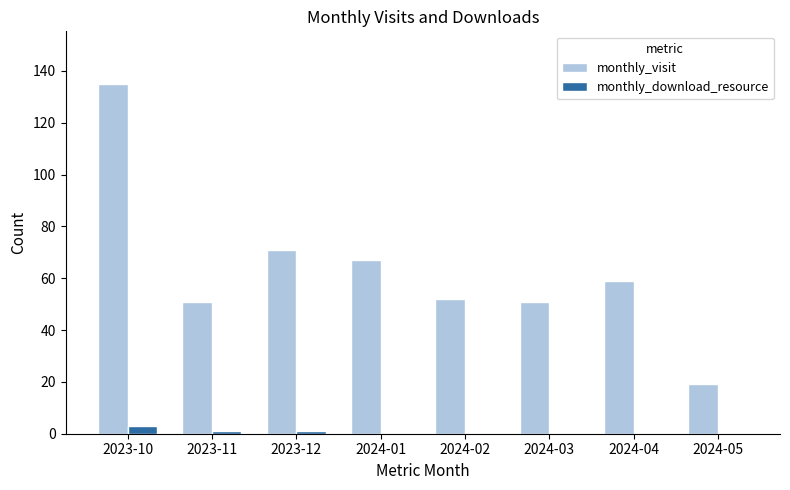

What is the difference between the monthly_visit values at 2024-01 and 2023-10?

68